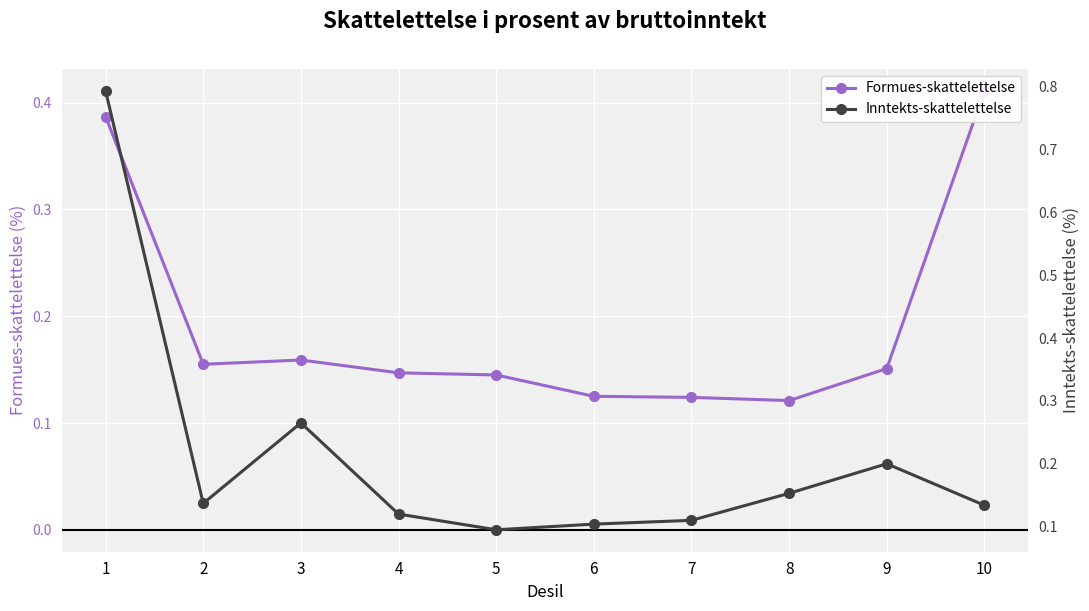

What is the smallest value displayed?

0.1